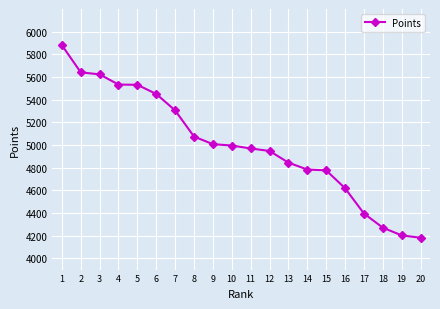

What is the difference between the values at 20 and 14?

602